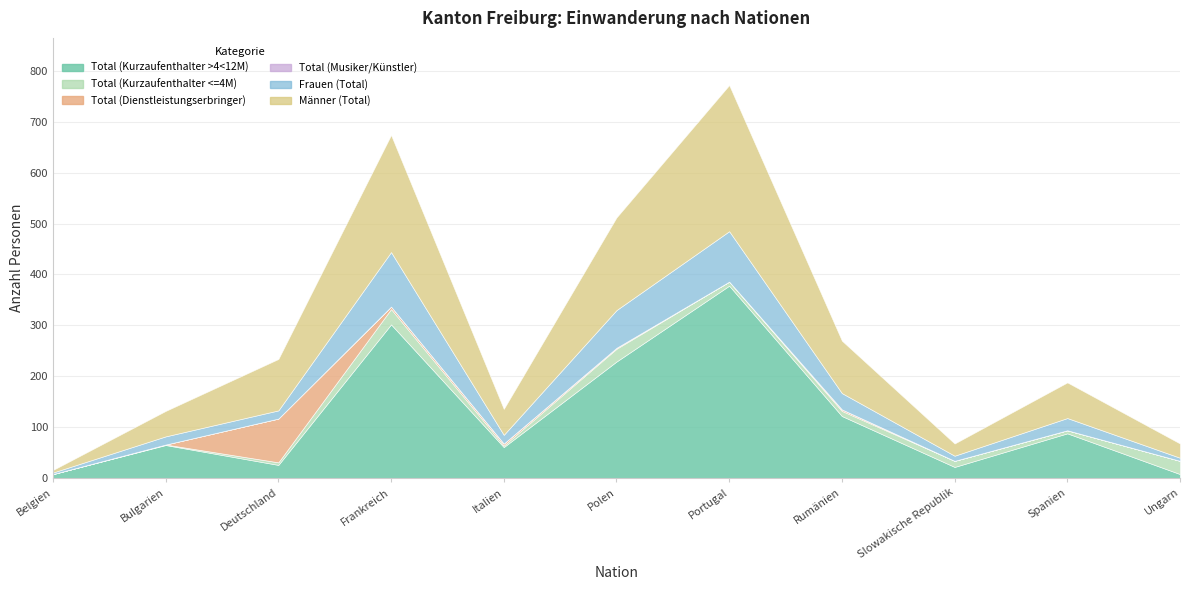

At which category is the sum across all series the highest?

Portugal